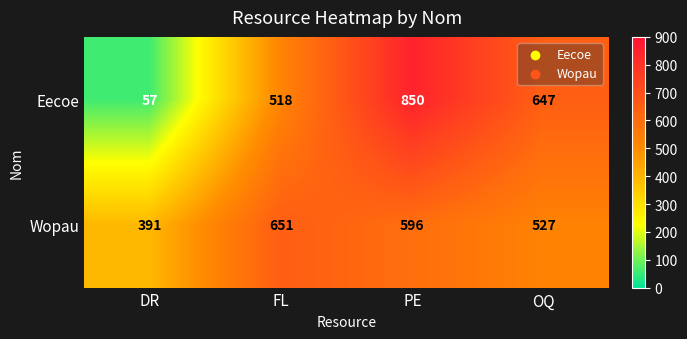

Which series changed the most between PE and OQ?

Eecoe